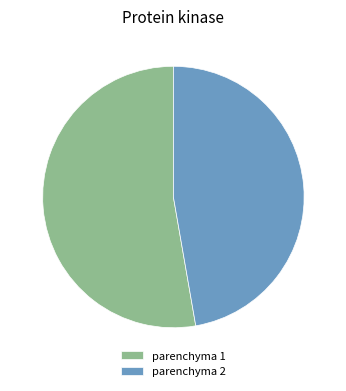

Is it true that parenchyma 2 is 61% of the pie?

False